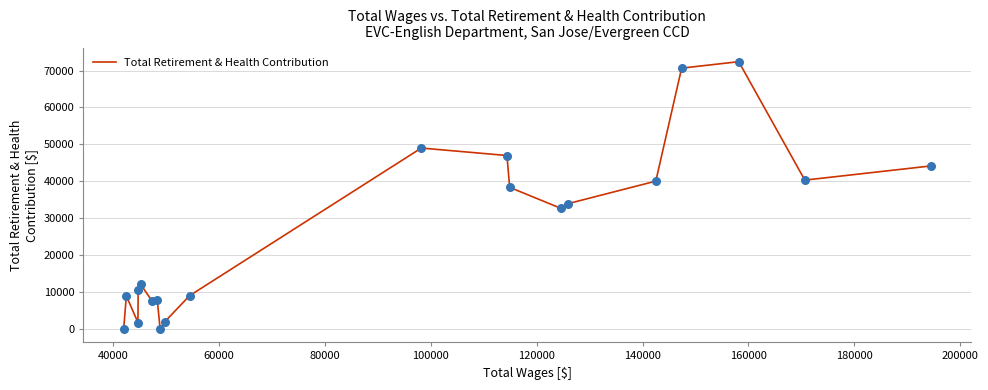

What is the difference between the maximum and minimum values?

72394